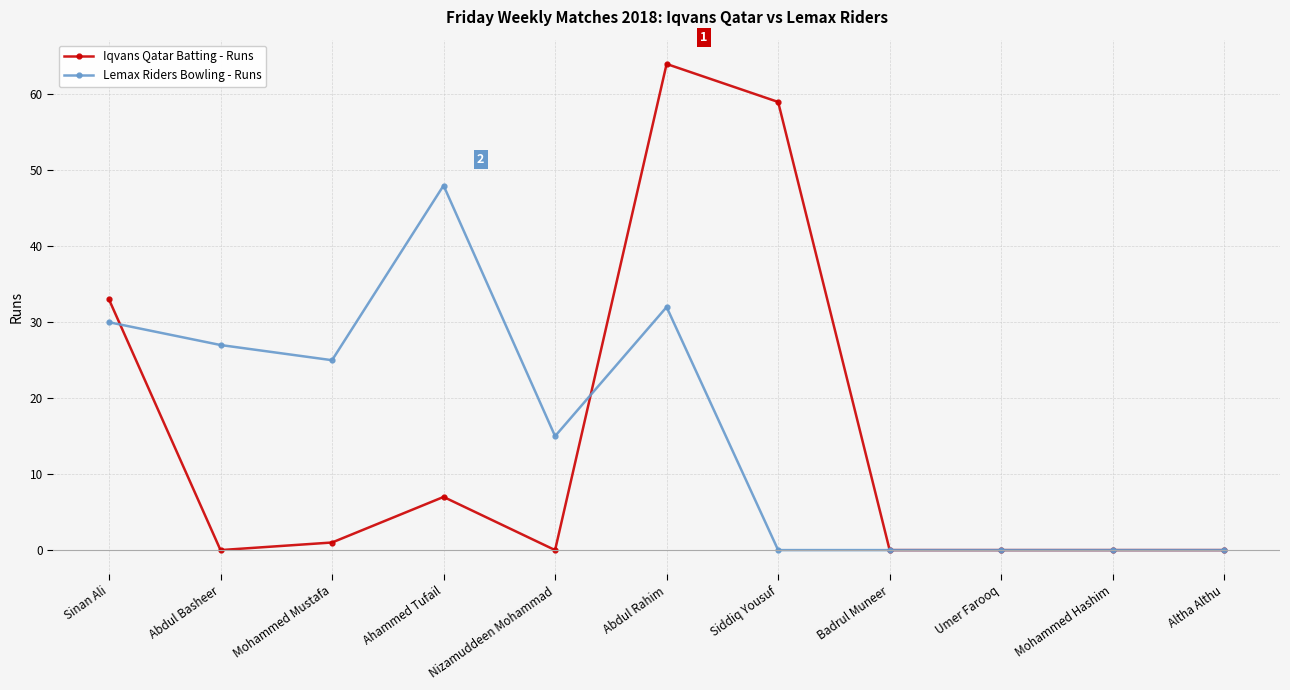

True or false: Lemax Riders Bowling - Runs has a value of 48 at Sinan Ali.

False